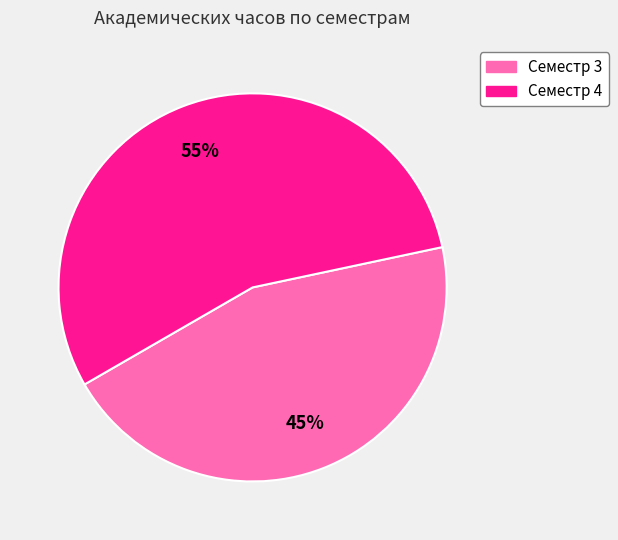

Rank the categories by value from highest to lowest.

Семестр 4, Семестр 3